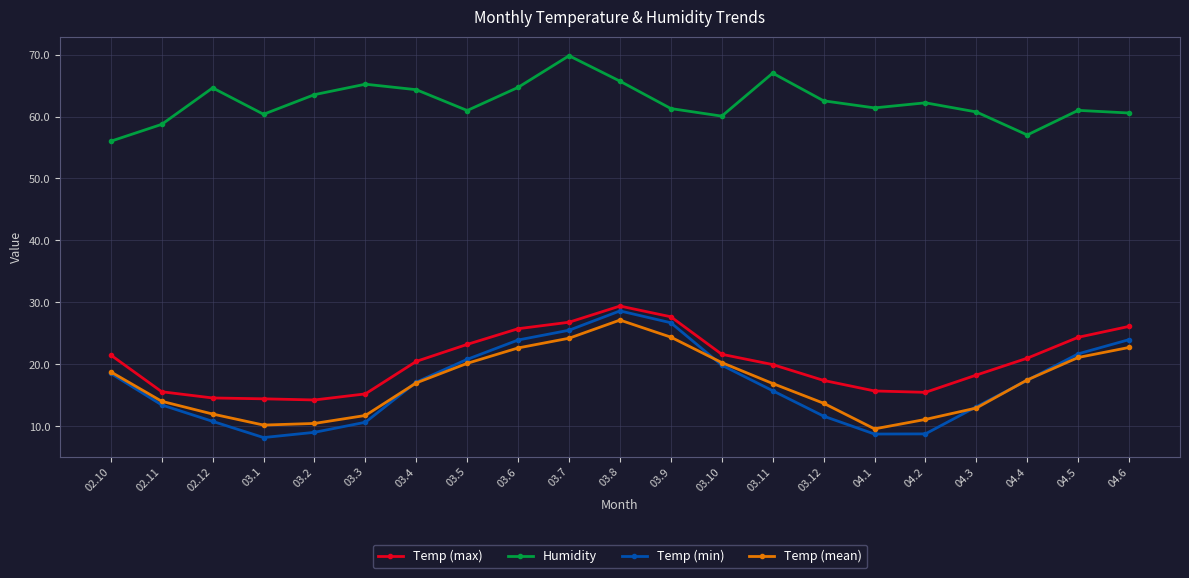

At which category does the chart reach its peak across all series?

03.7